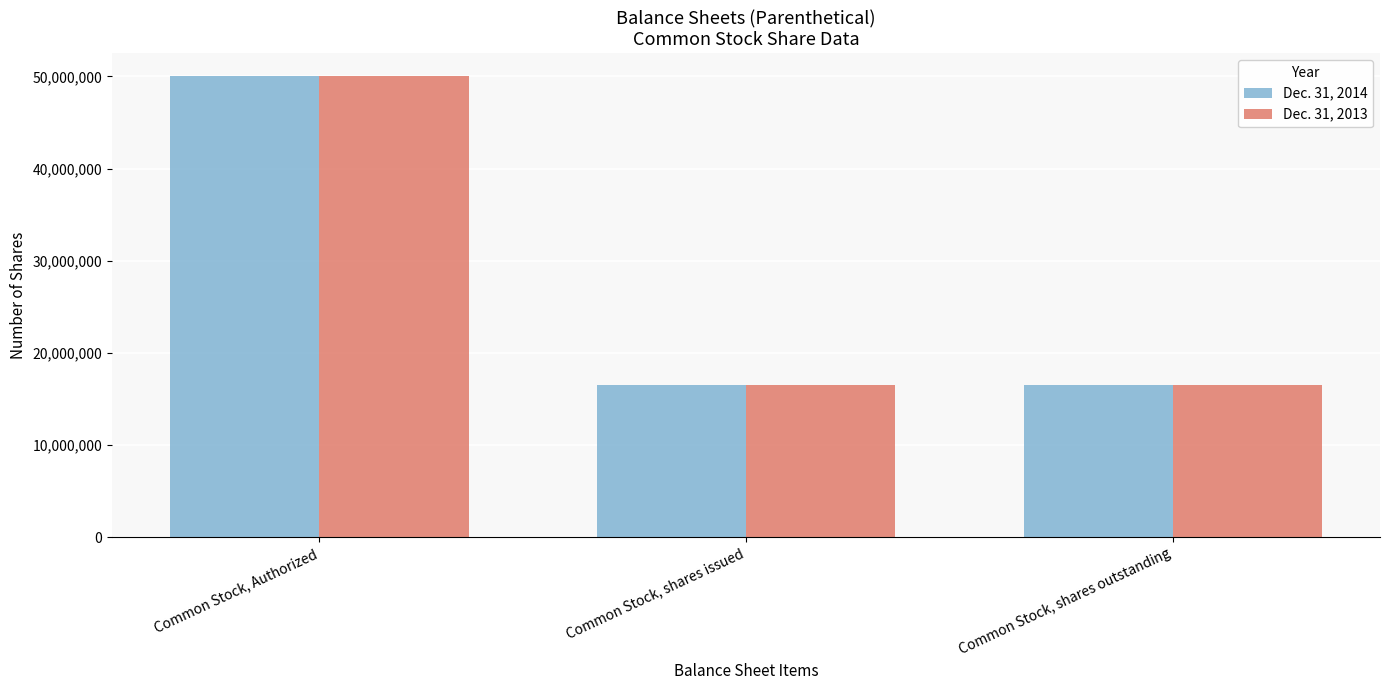

What is the maximum value for Dec. 31, 2013?

50000000